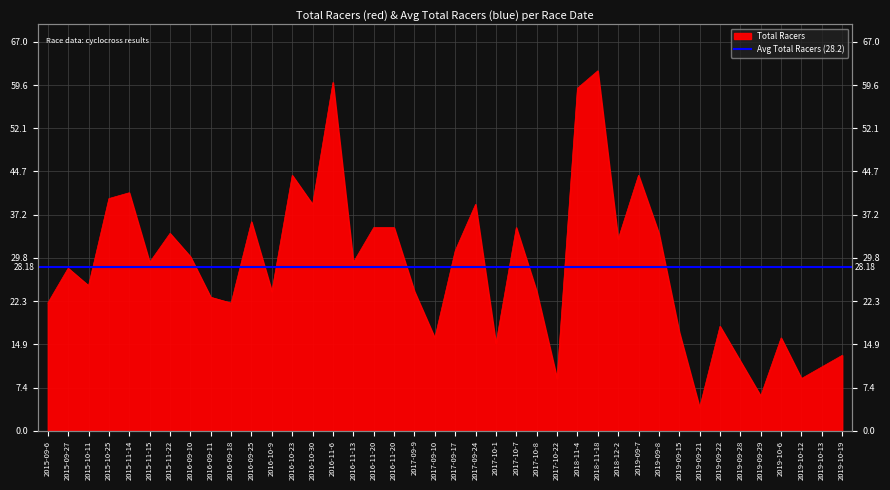

The value at 2019-10-13 is 5. True or false?

False